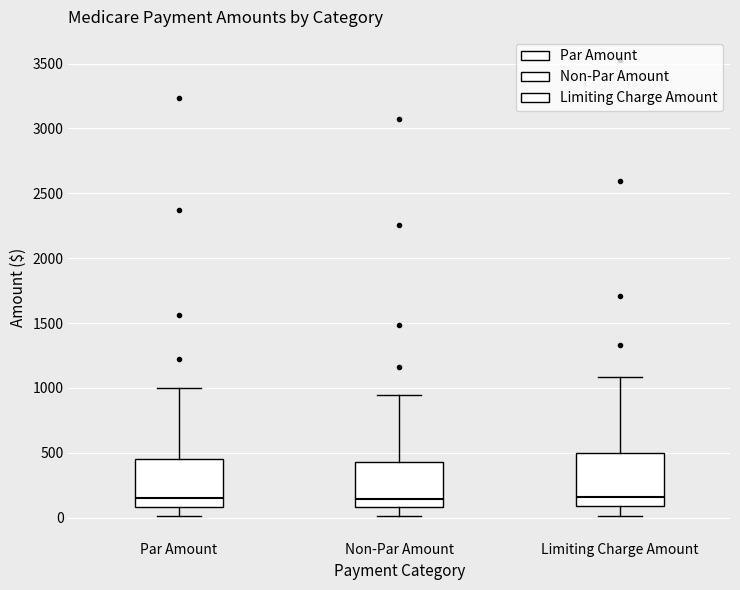

Where does the median line of the box for Par Amount sit on the y-axis? The values are not printed on the chart, so give them approximately, as read against the axis.

150